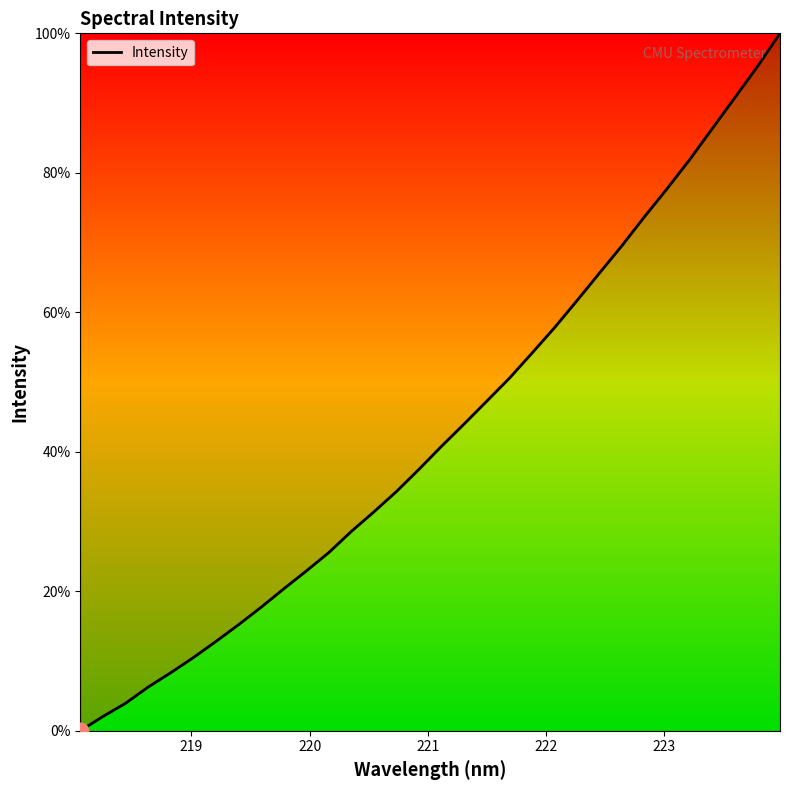

What is the difference between the maximum and minimum values?

100.0